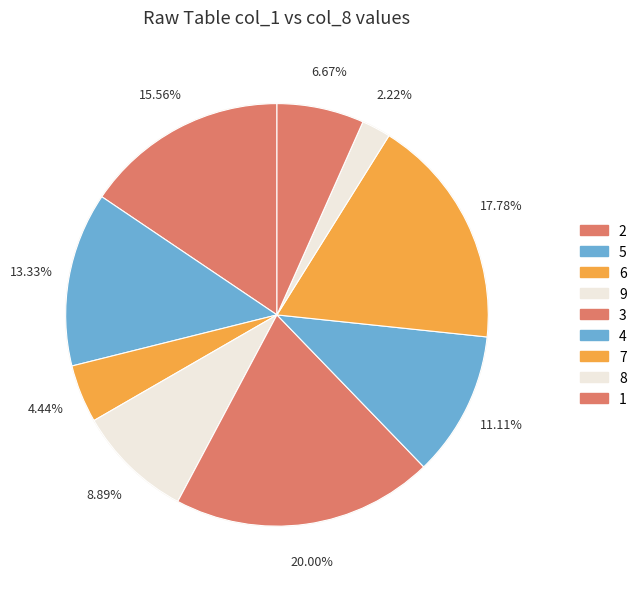

Count the number of slices in the pie.

9